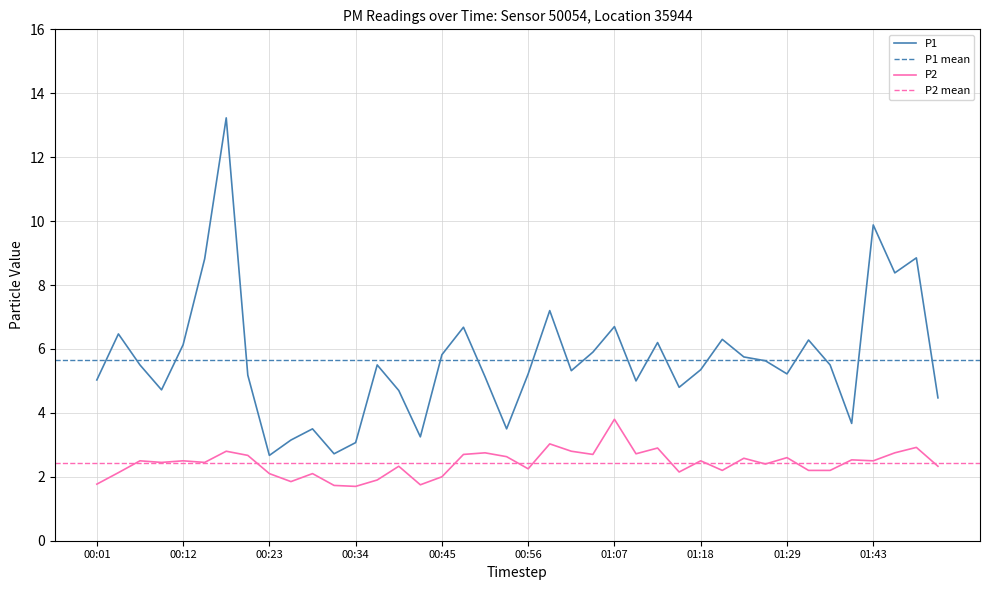

Is it true that P1 equals 7.5 at 01:15?

False